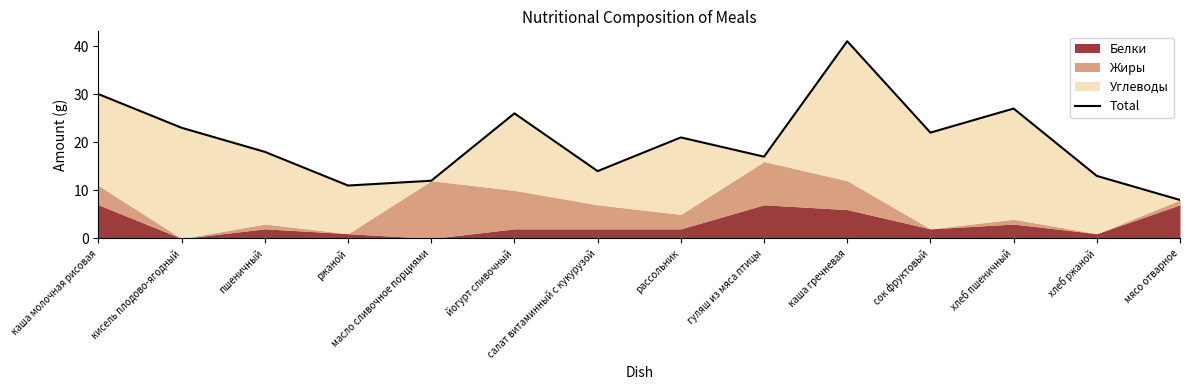

Reading left to right, extract all data points from this chart.

30	23	18	11	12	26	14	21	17	41	22	27	13	8